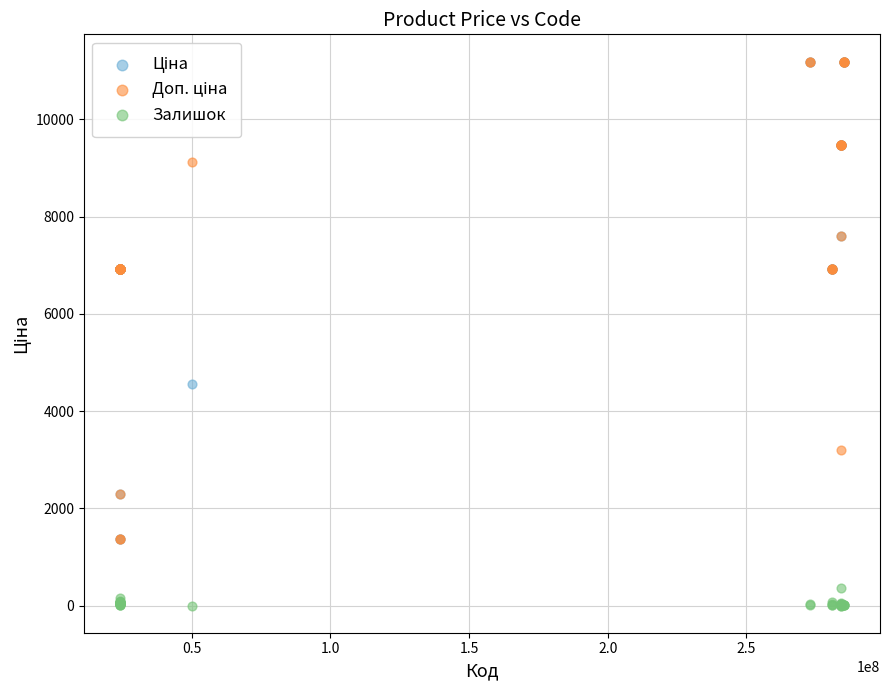

Across all series, what Y value is closest to 5594?

4561.9